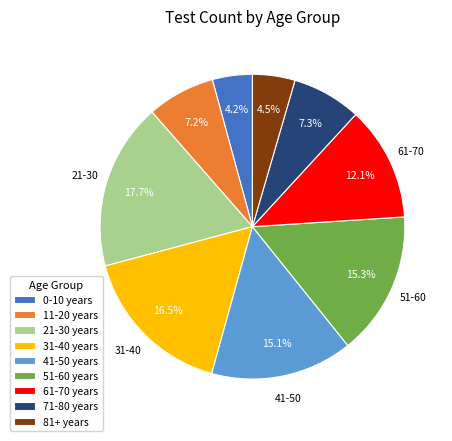

Do 71-80 years and 0-10 years together represent more than half of the pie?

No